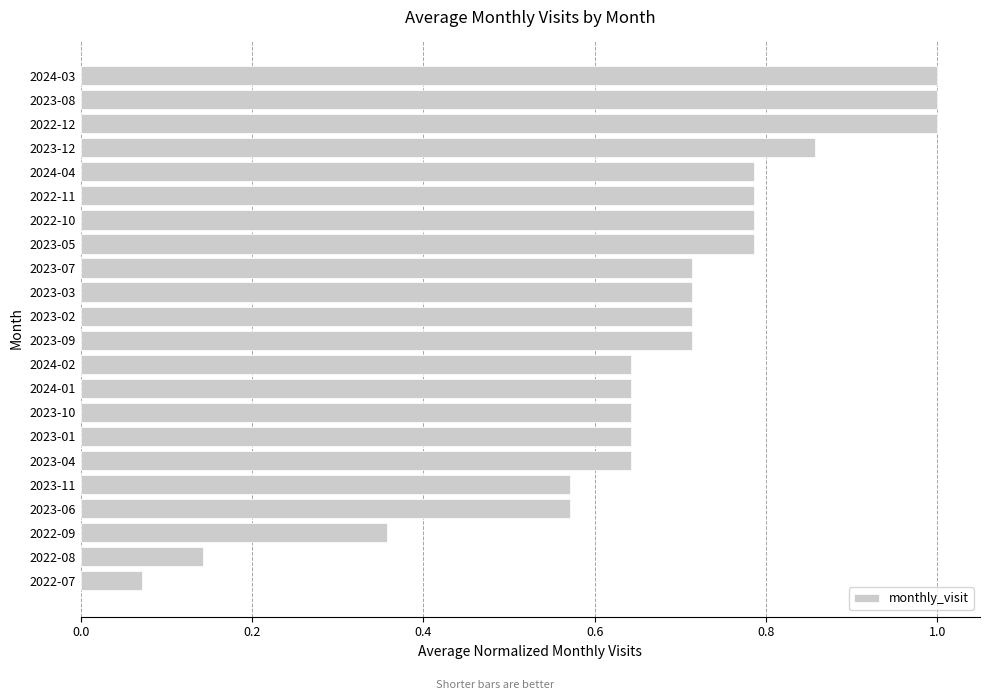

The chart shows a value of 0.4 at 2023-08. True or false?

False